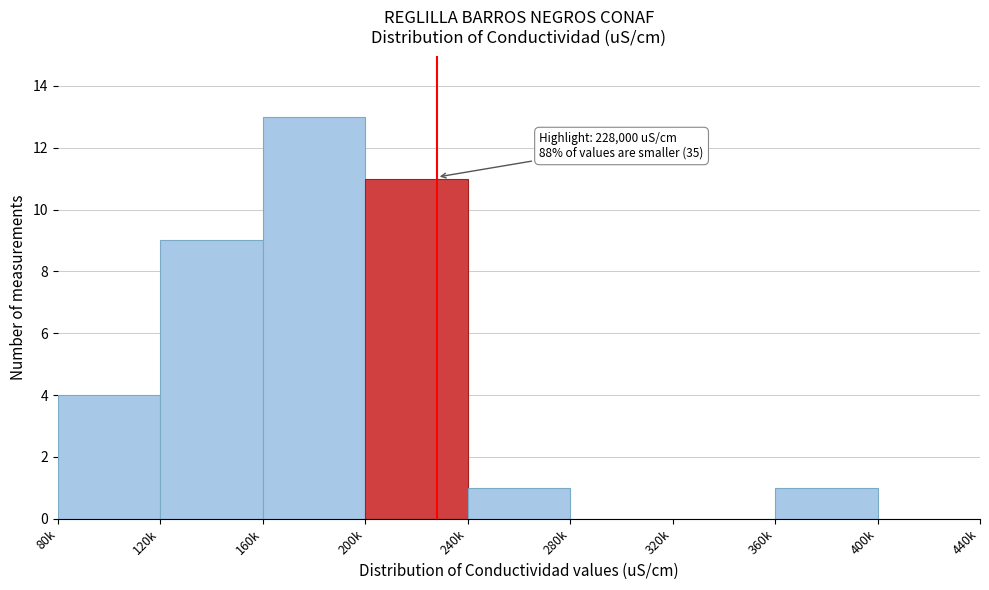

Reading right to left, extract all data points from this chart.

400k=0	360k=1	320k=0	280k=0	240k=1	200k=11	160k=13	120k=9	80k=4